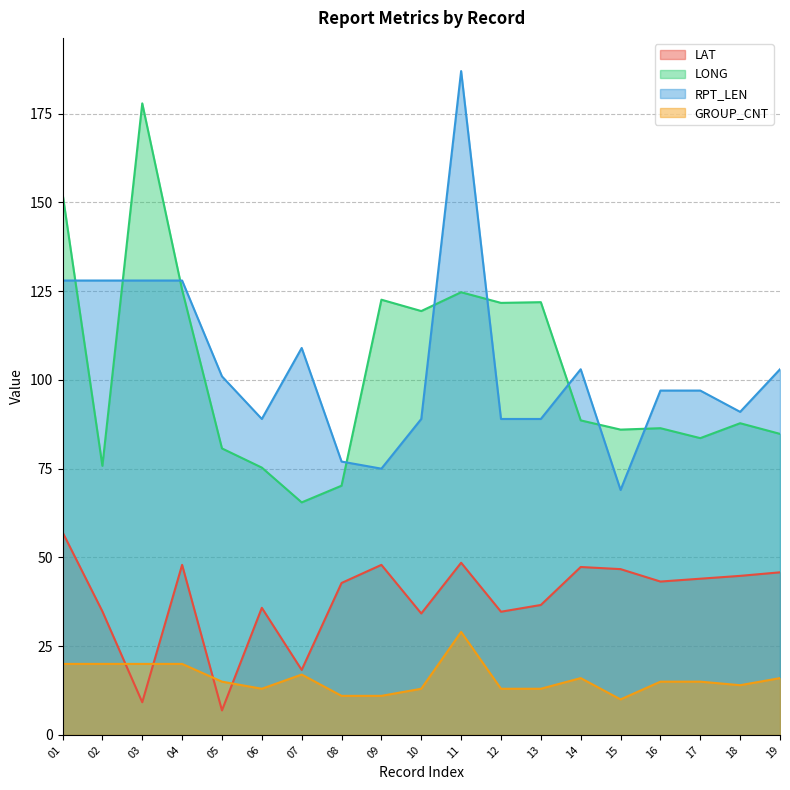

How many times do RPT_LEN and LONG cross each other?

9